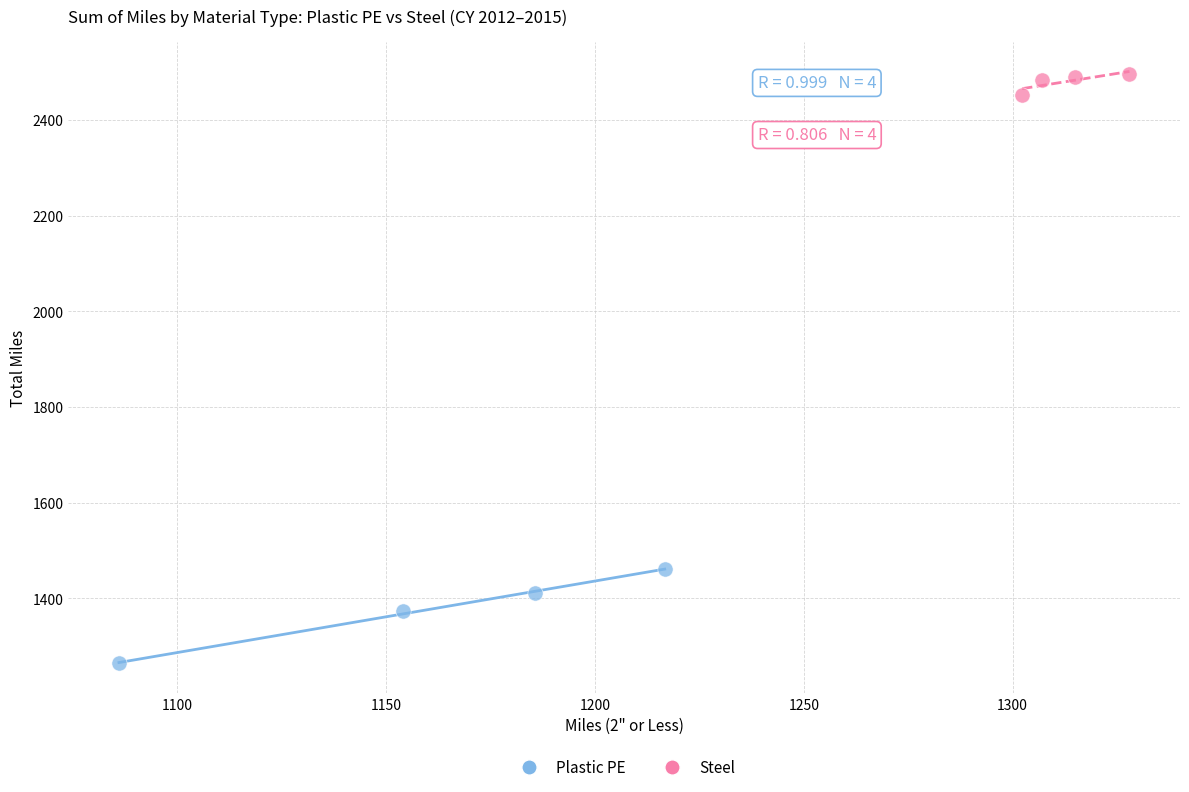

Which series reaches the minimum Y coordinate?

Plastic PE